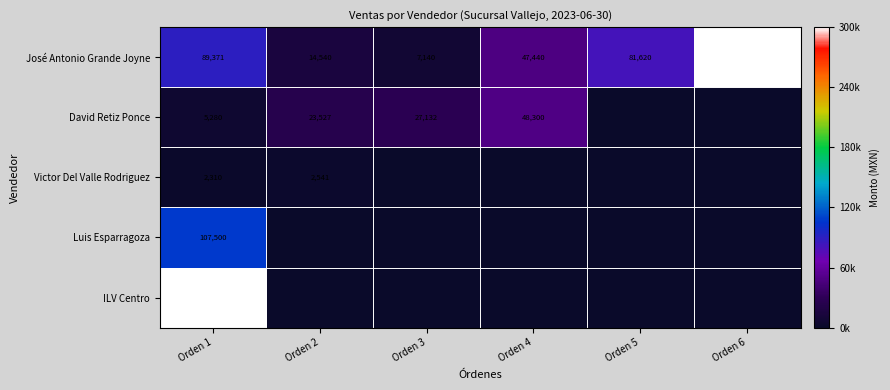

Rank the categories by José Antonio Grande Joyne value from lowest to highest.

Orden 3, Orden 2, Orden 4, Orden 5, Orden 1, Orden 6